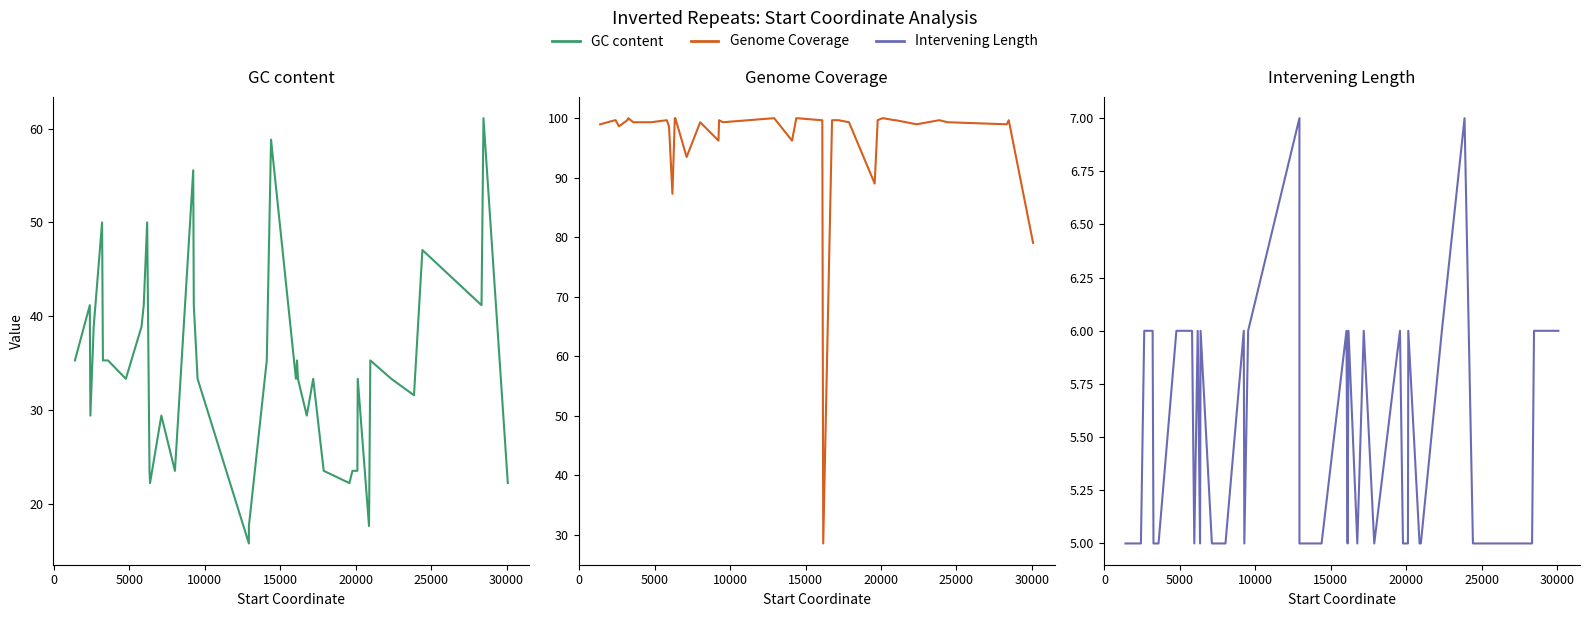

True or false: GC content and Genome Coverage cross at least once.

True